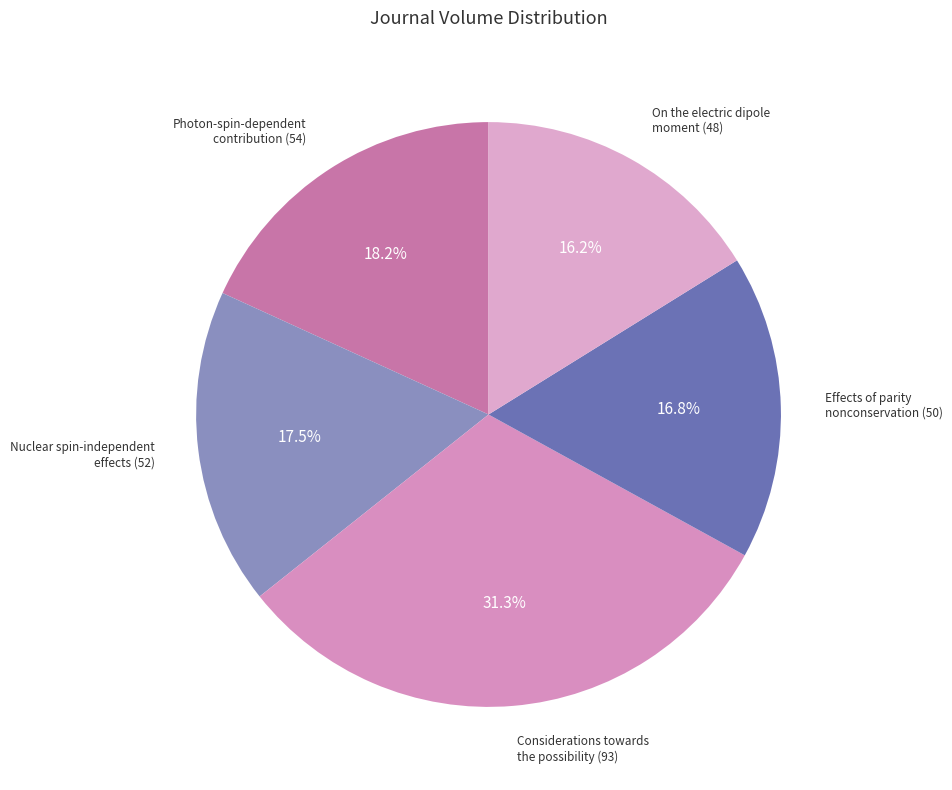

Combined, what portion of the pie is Nuclear spin-independent effects (52) and Photon-spin-dependent contribution (54)?

35.7%